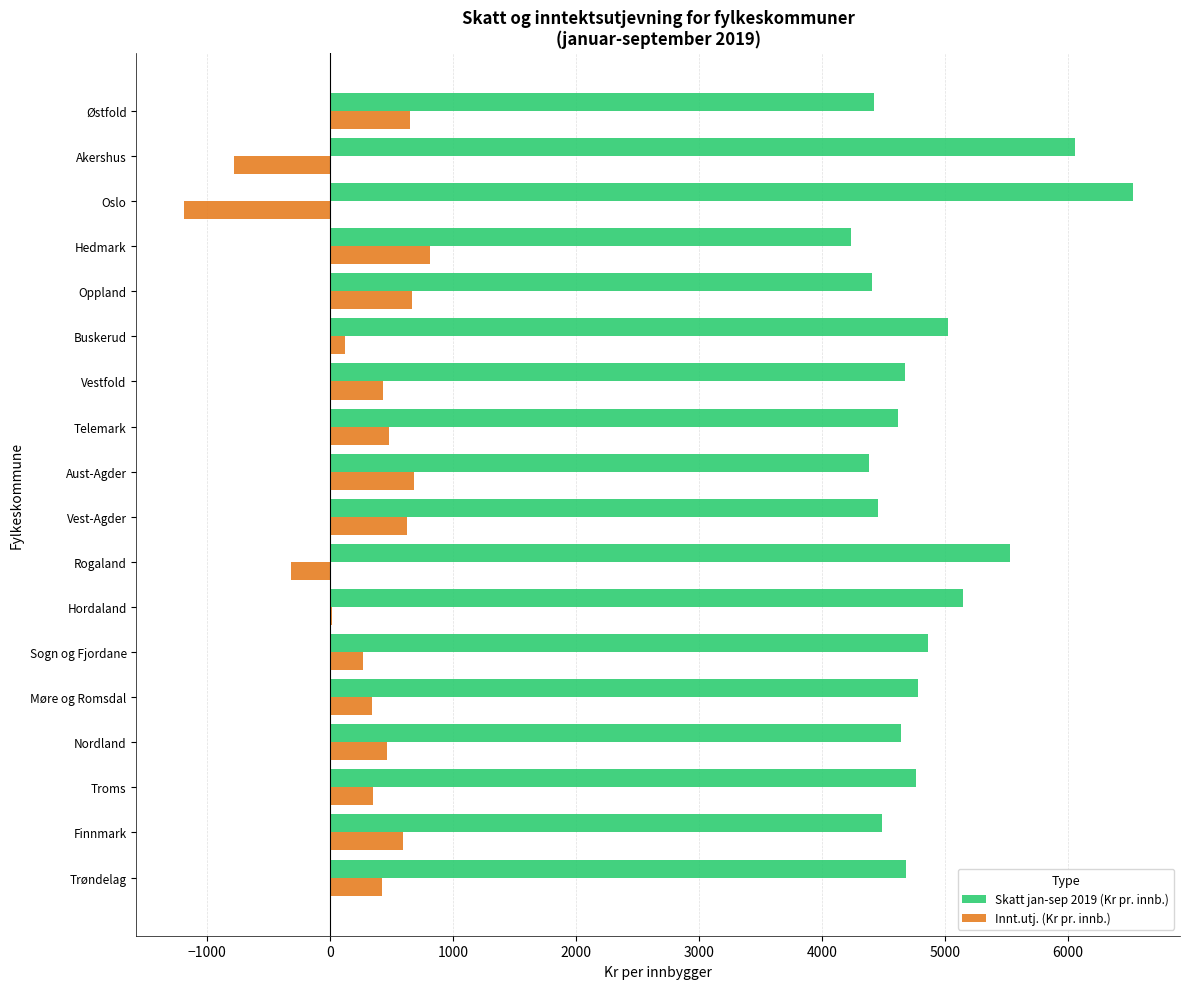

What is the sum of all Innt.utj. (Kr pr. innb.) values?

4649.4